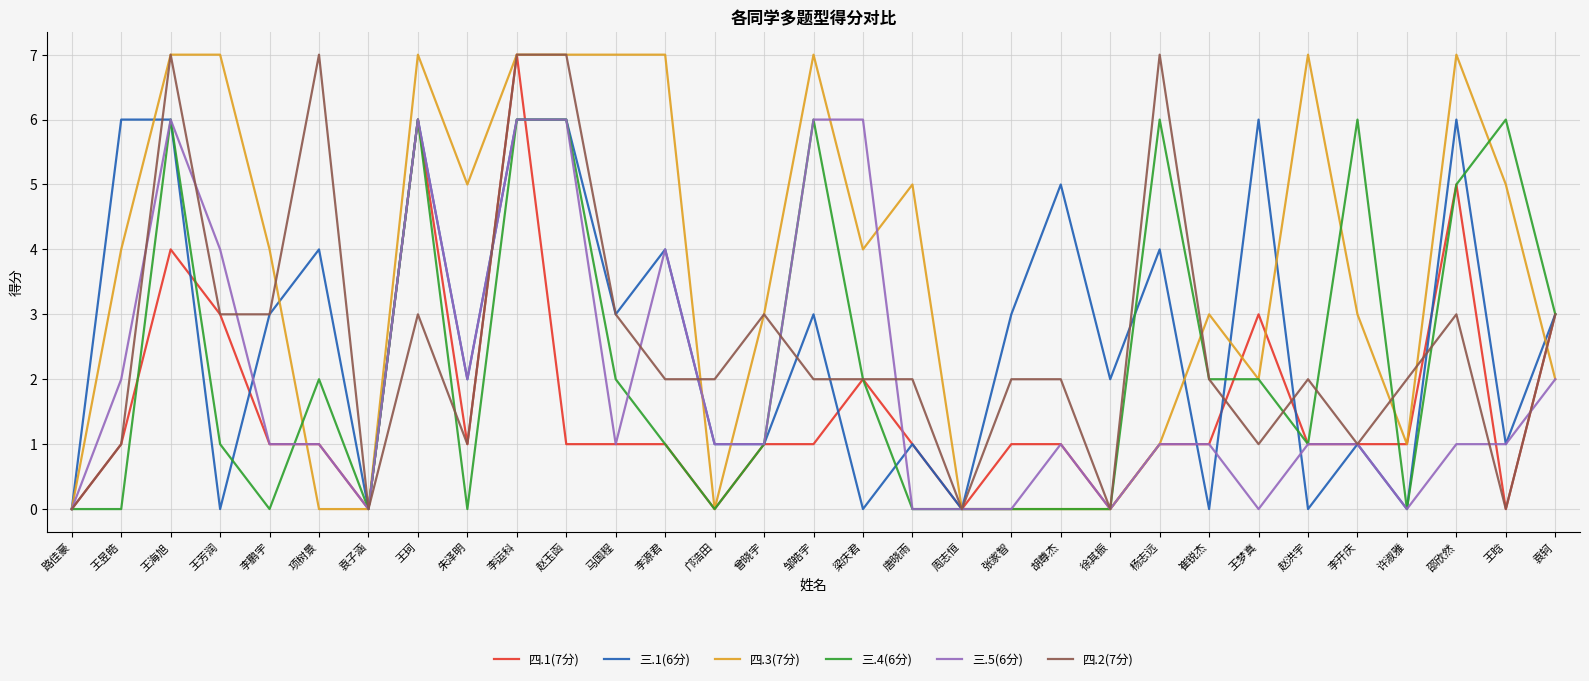

Which category has the highest value in the 四.1(7分) series?

李运科